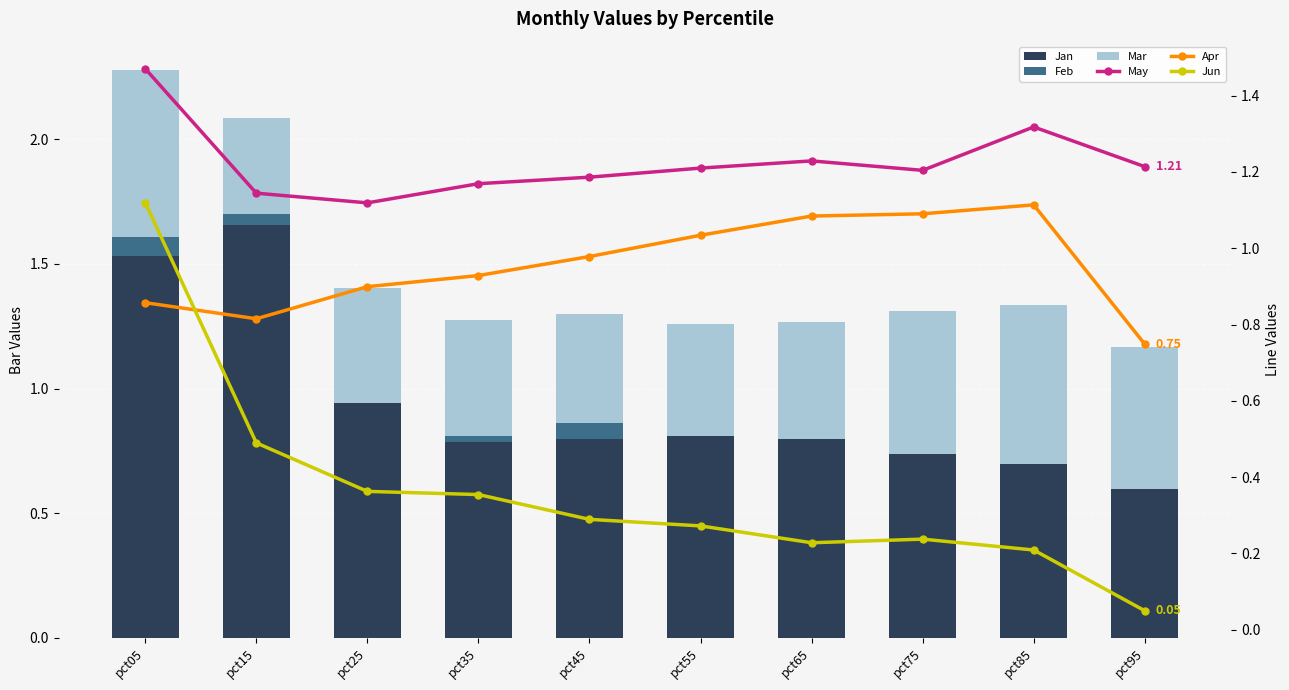

List the labels in order of Mar value, largest first.

pct05, pct85, pct75, pct95, pct65, pct35, pct25, pct55, pct45, pct15